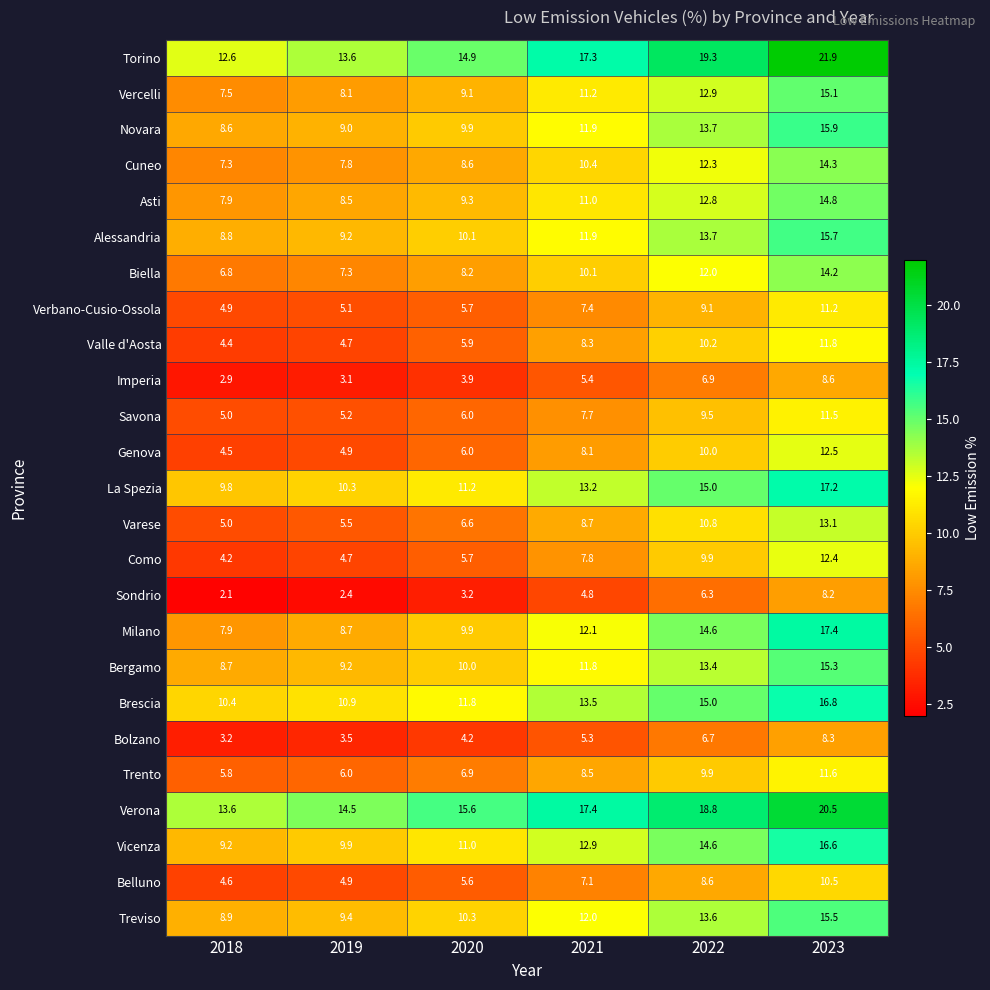

What is the average value of the Asti series?

10.7